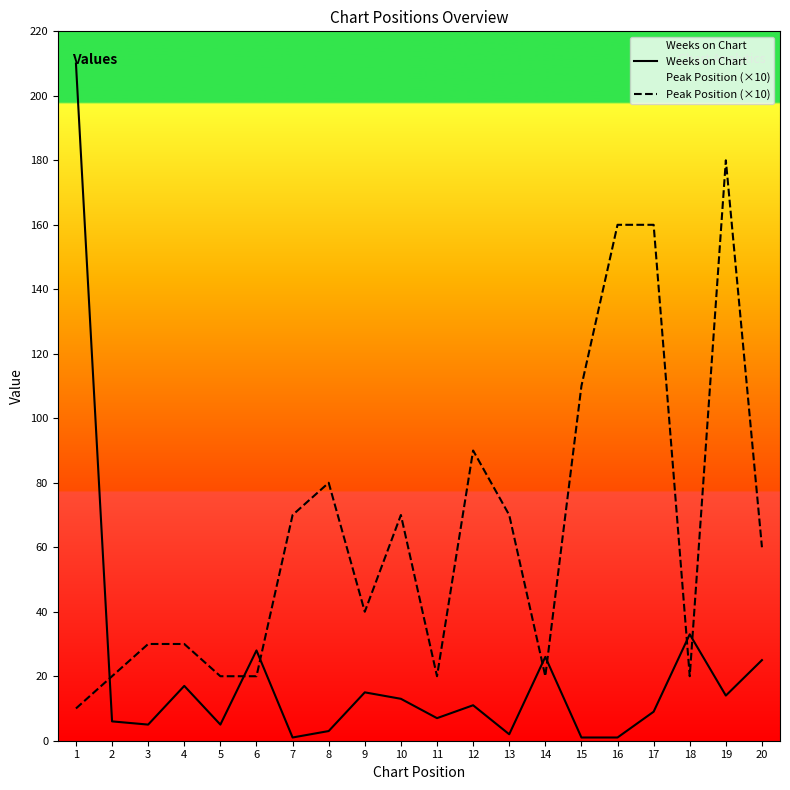

At how many categories does at least one series exceed 180?

1